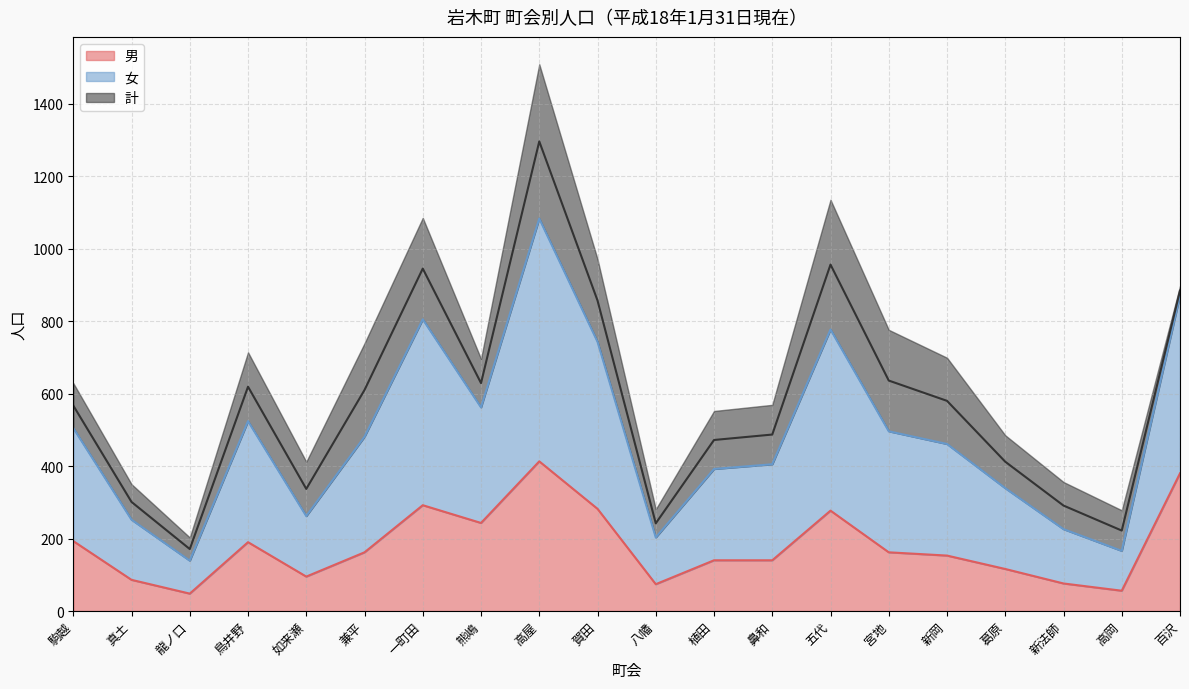

What is the label of the 16th point from the right?

如来瀬